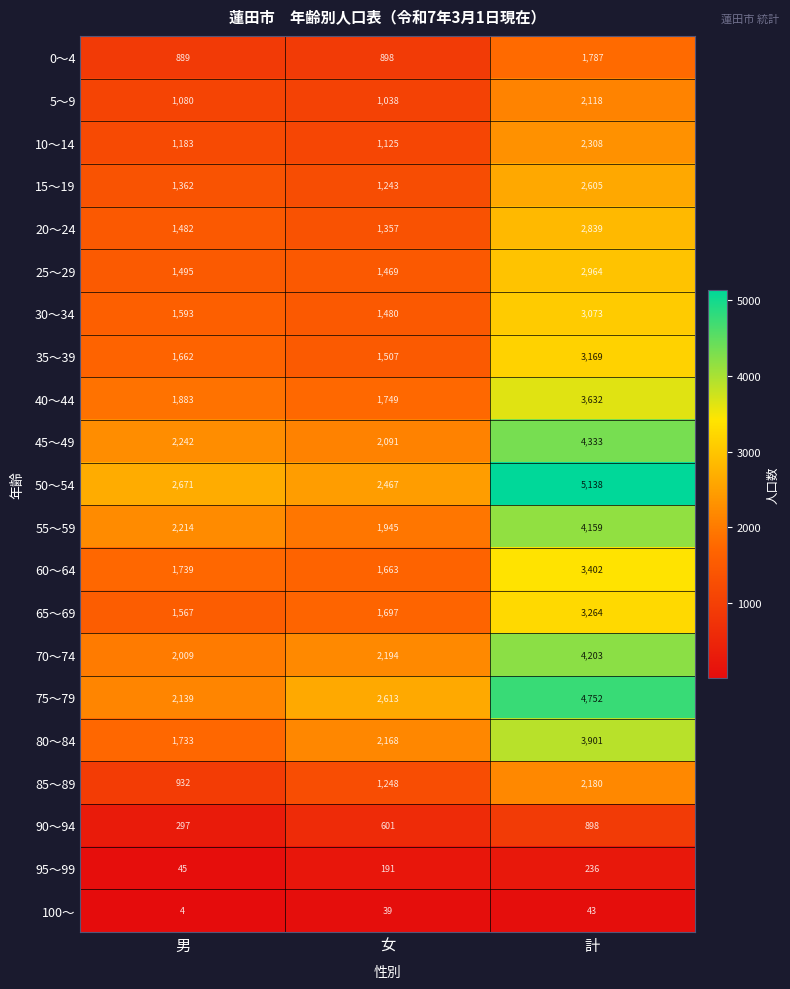

The 90～94 series shows 297 at 男. True or false?

True